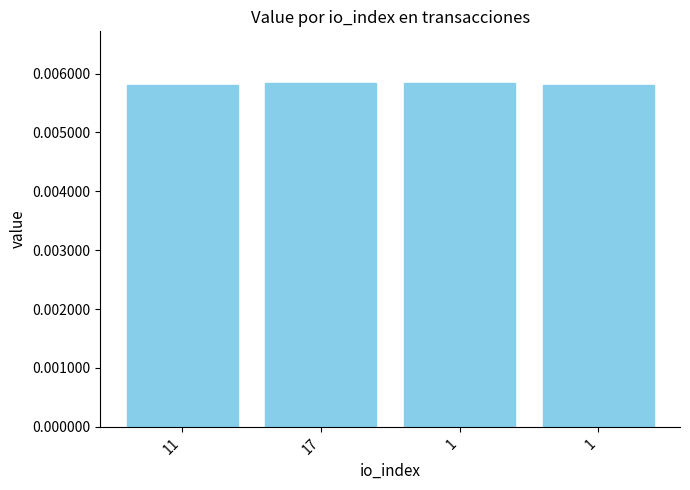

Between 1 and 11, which is larger?

1